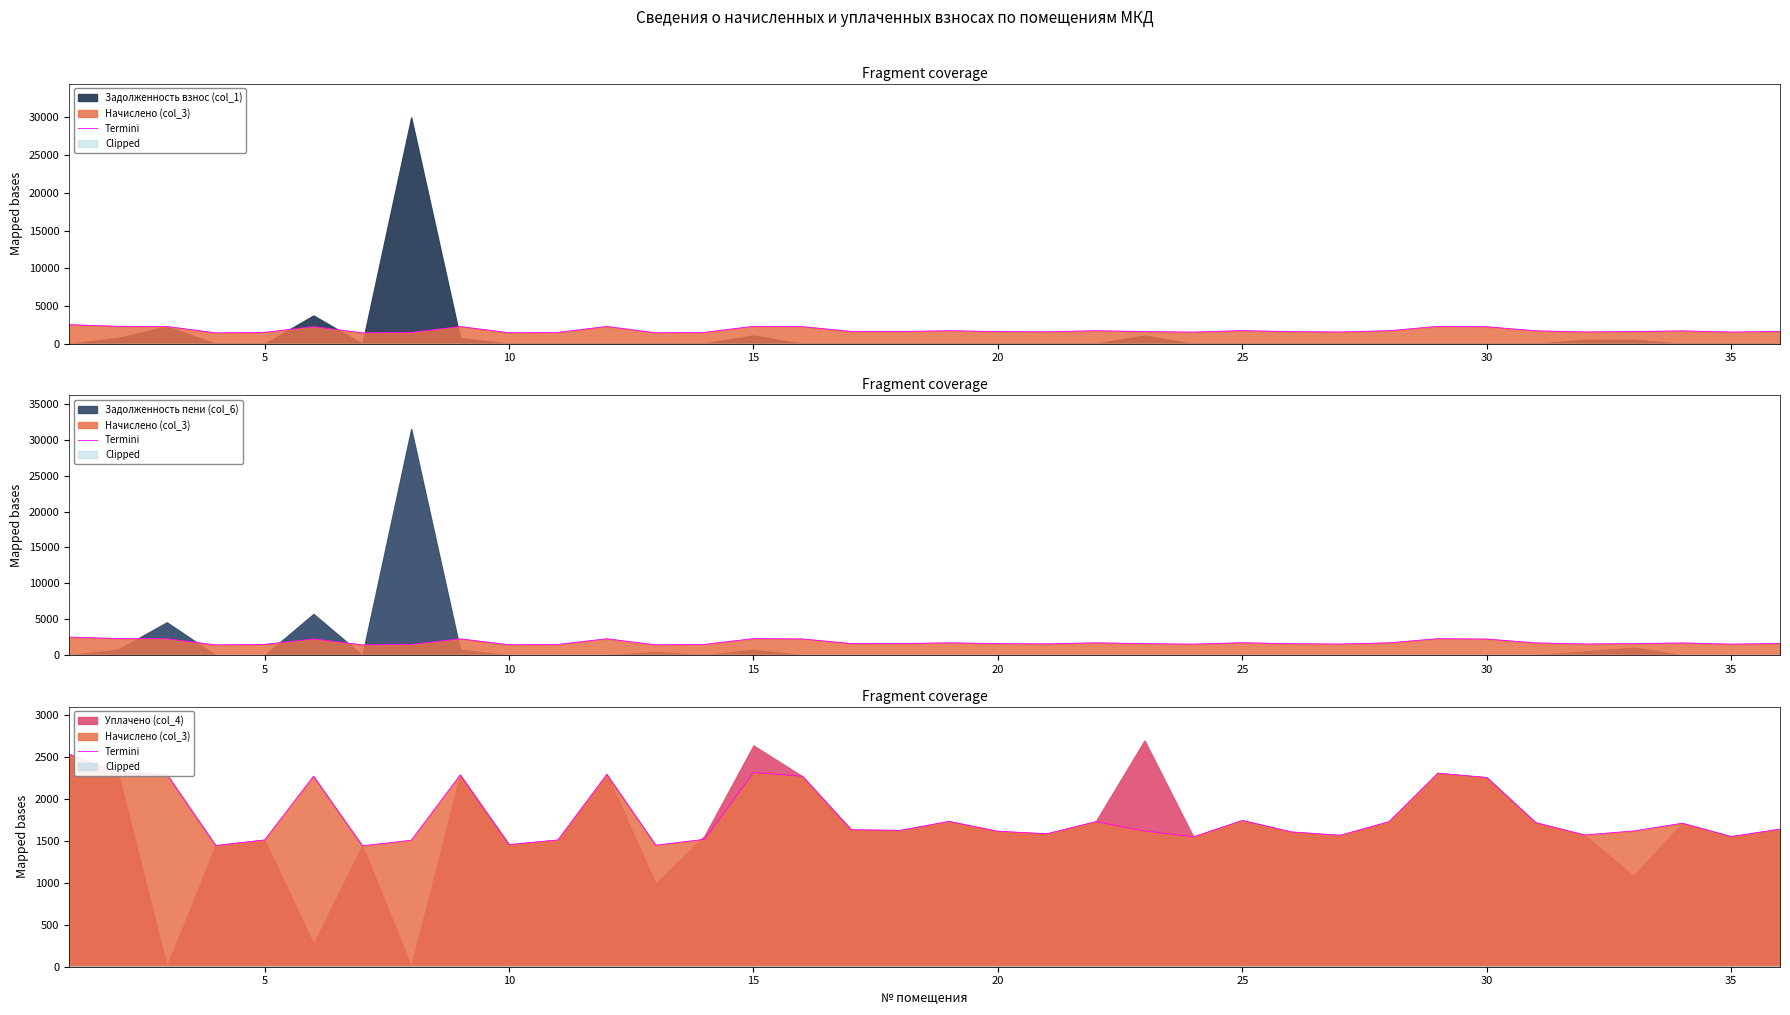

Is it true that the value at 20 is 560.3?

False